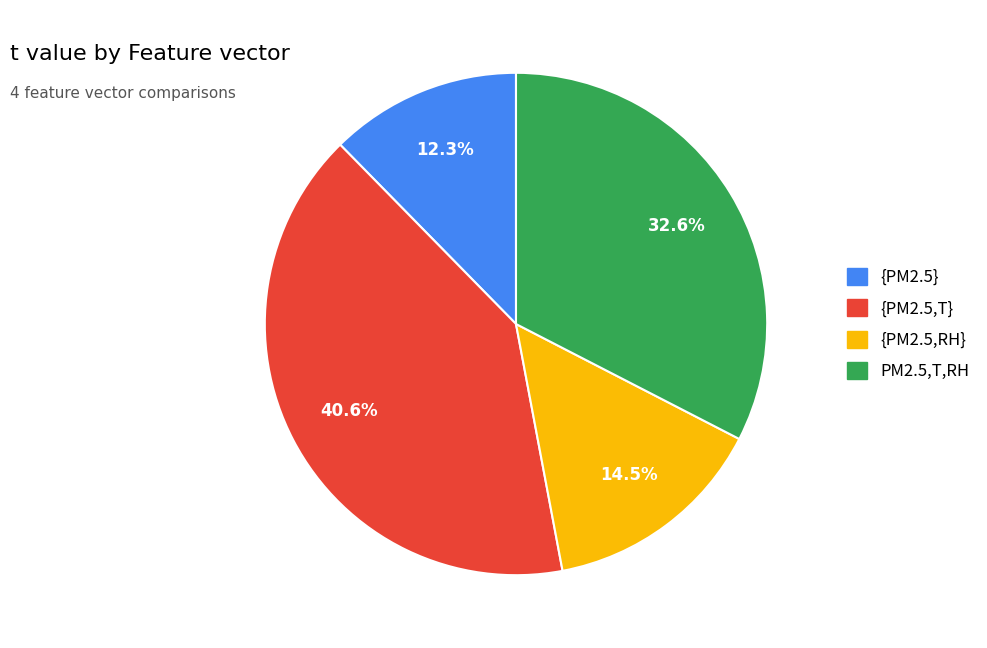

To the nearest percent, what percentage of the pie is PM2.5,T,RH?

33%